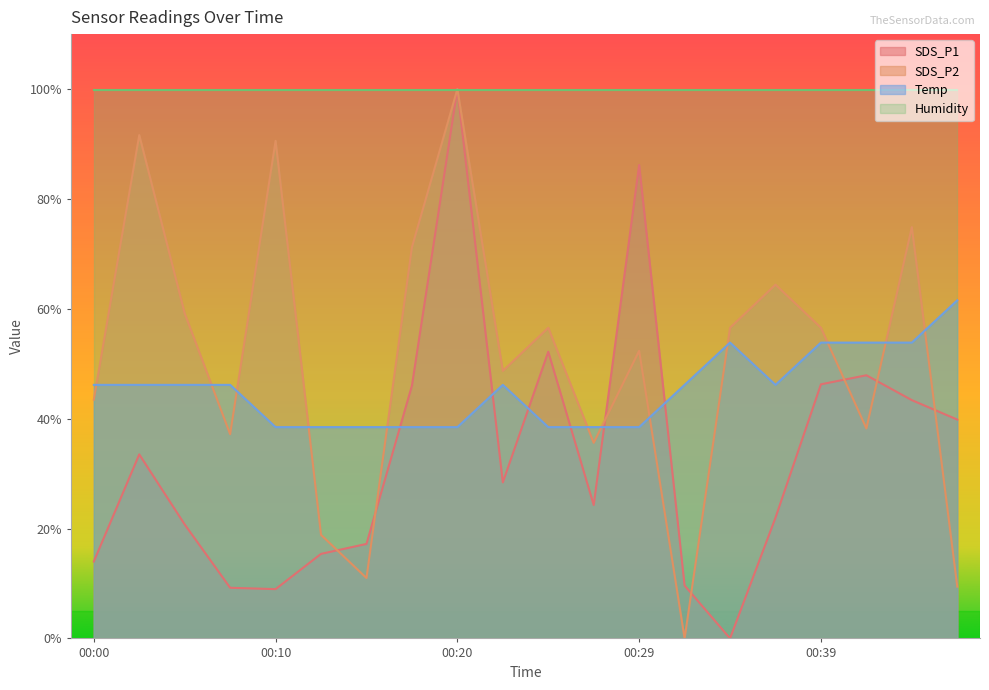

Where is SDS_P2 nearest to the value 50?

00:22